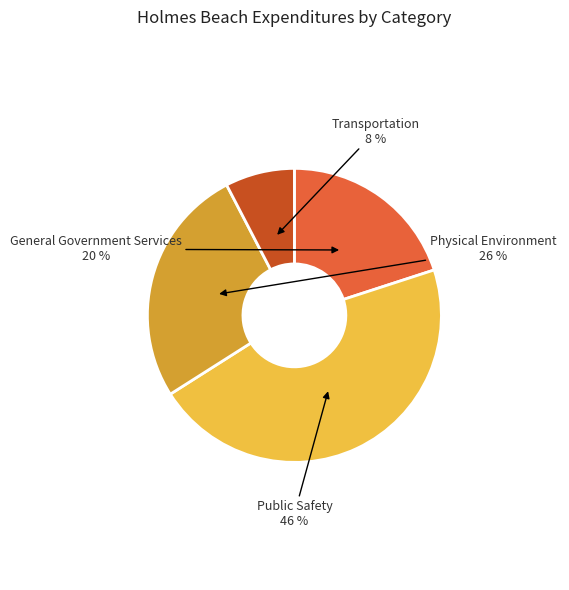

Count the number of slices in the pie.

4